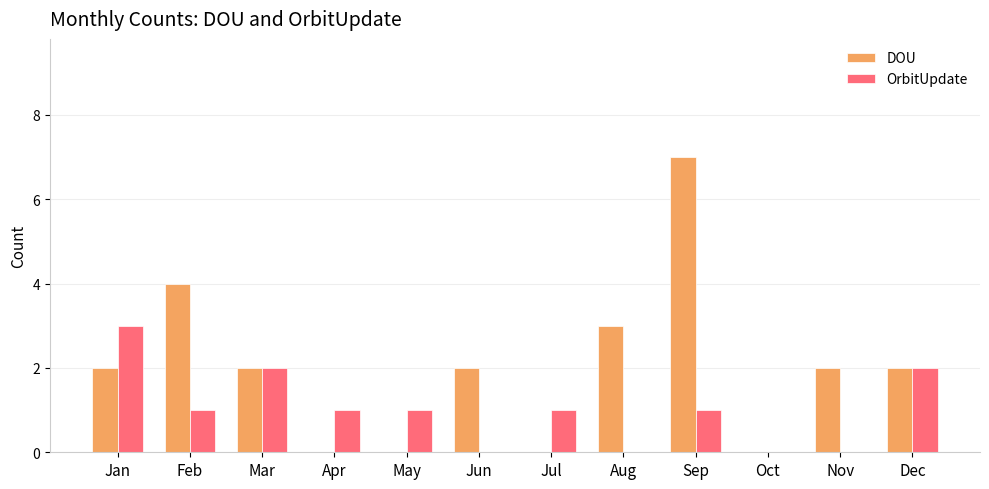

Between Oct and Nov, which series saw the biggest shift?

DOU